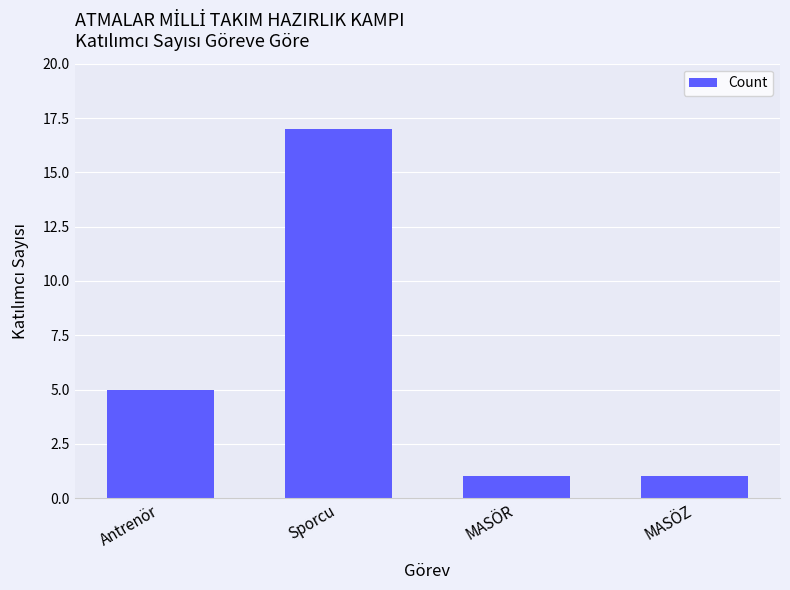

What is the value of the 1st bar from the left?

5